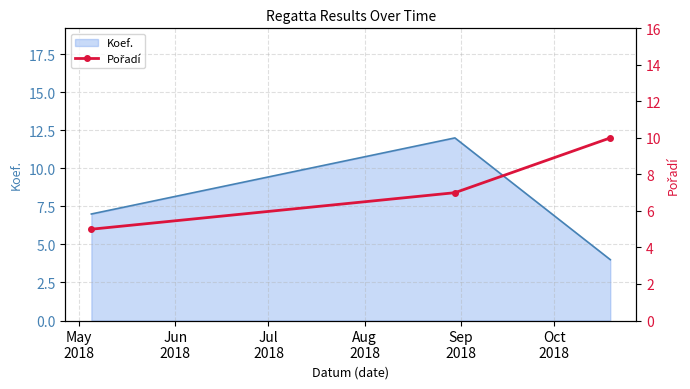

What is the change in value from May
2018 to Jun
2018?

+2